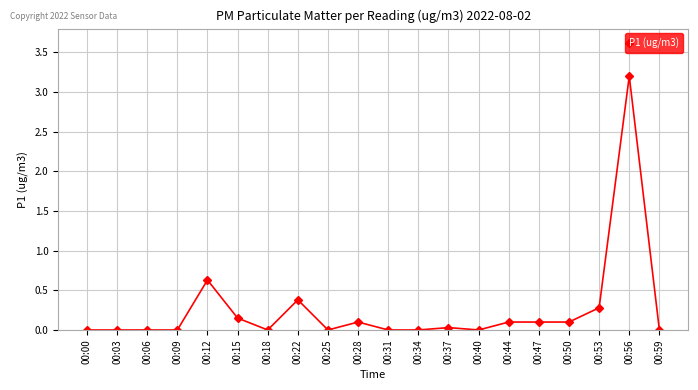

Is it true that the value at 00:12 is 0.9?

False